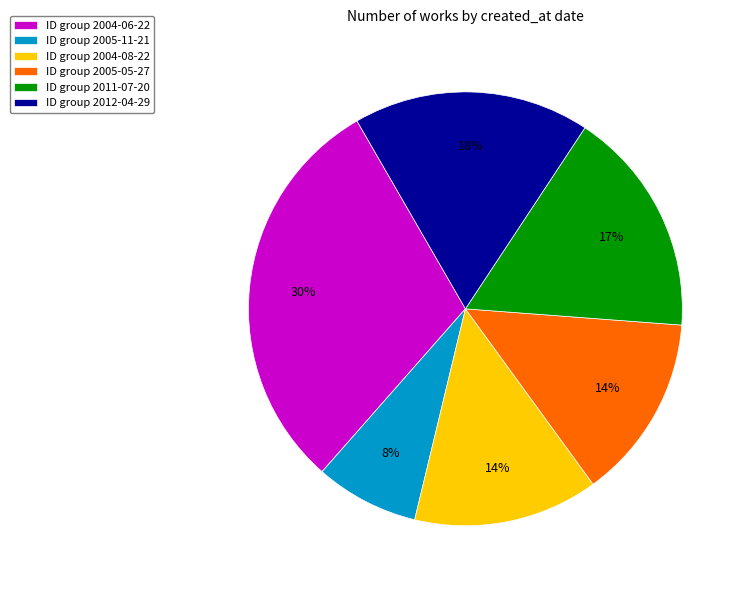

To the nearest percent, what portion does ID group 2005-11-21 represent?

8%